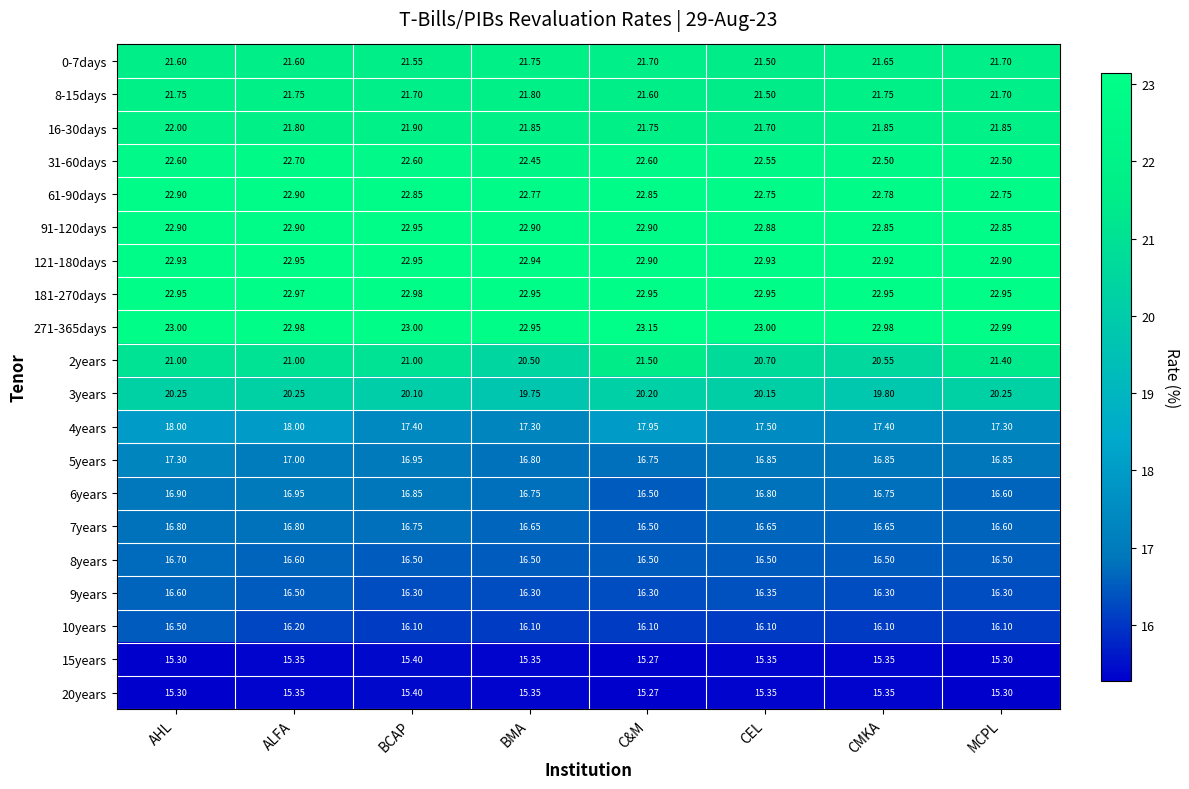

At which category is the sum across all series the highest?

AHL